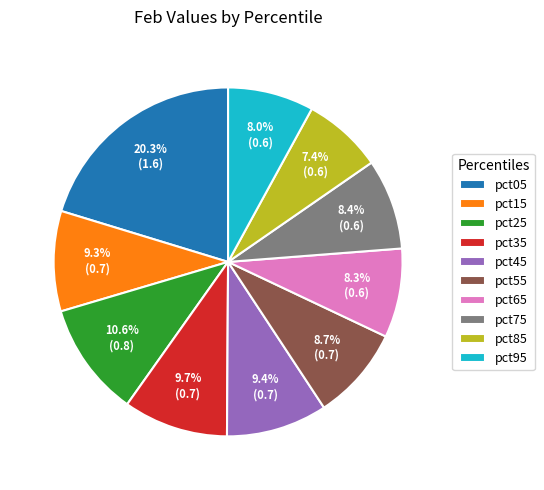

Which has a higher value, pct25 or pct55?

pct25